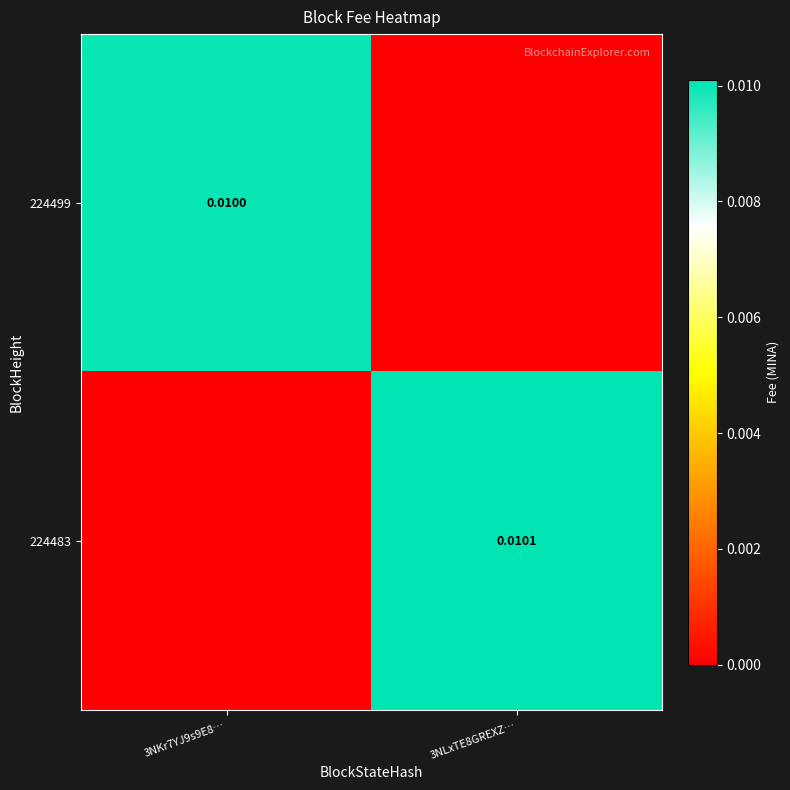

List the labels in order of 224499 value, largest first.

3NKr7YJ9s9E8…, 3NLxTE8GREXZ…